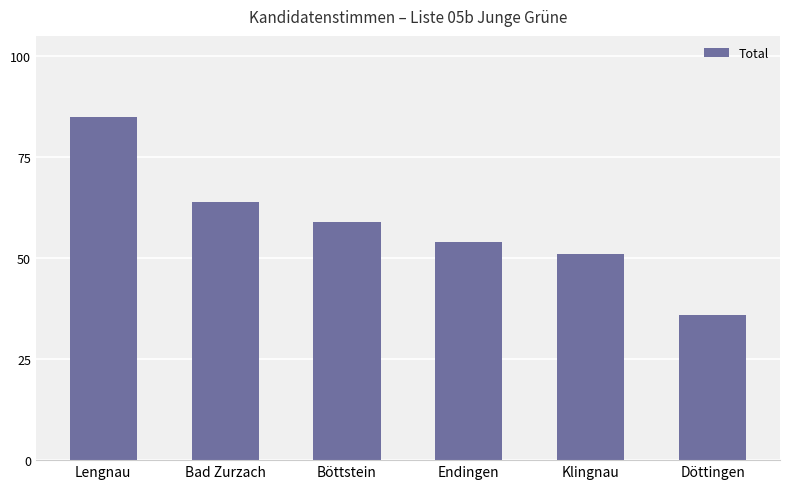

How many distinct data groups are displayed?

1